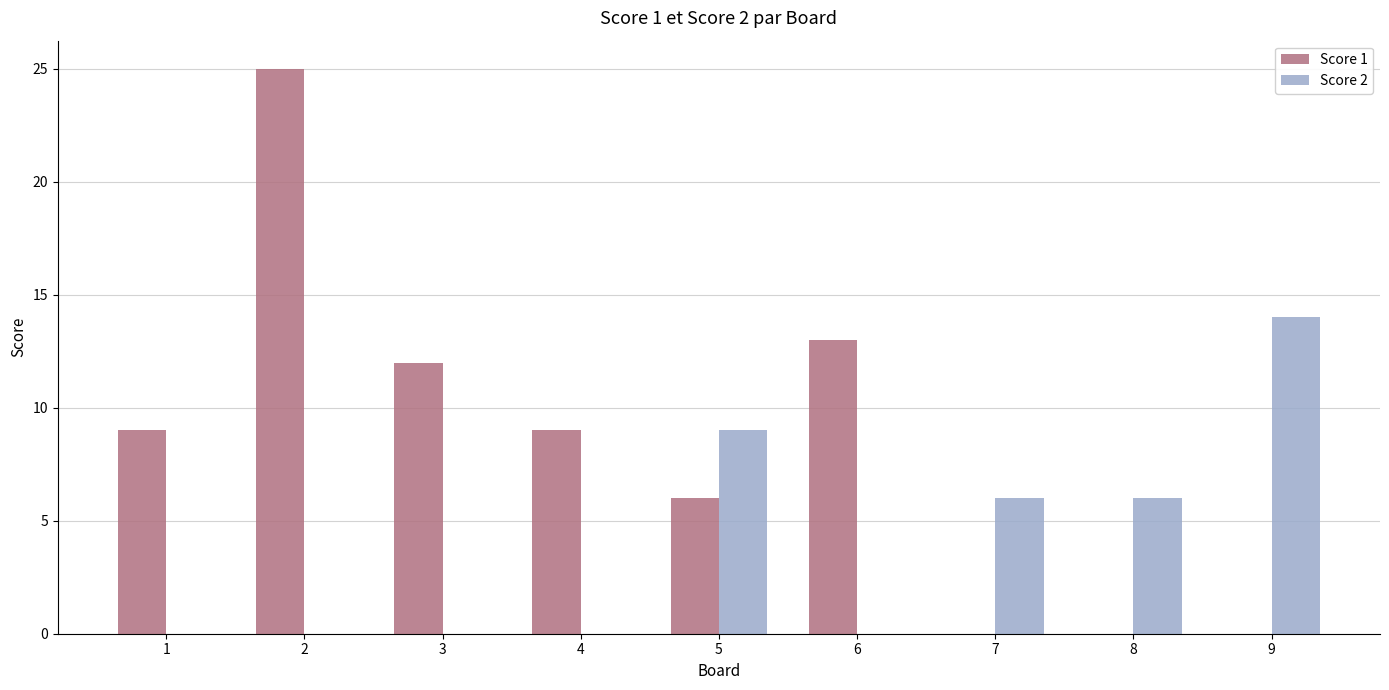

How many series are shown in this chart?

2